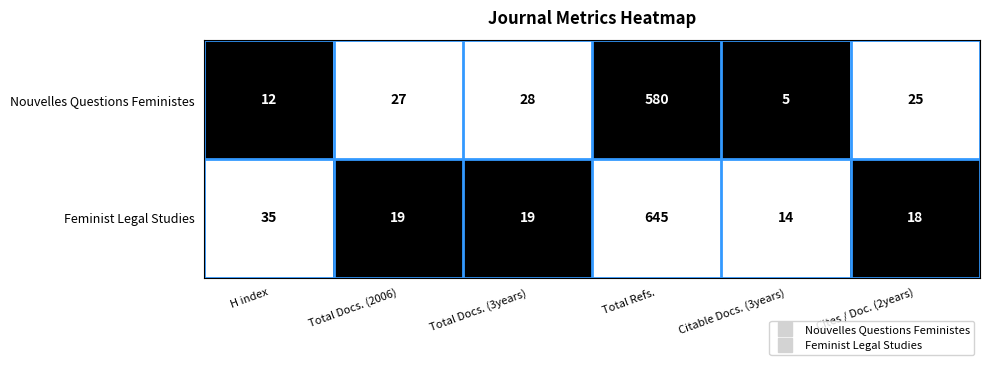

Which series has the largest total across all categories?

Feminist Legal Studies